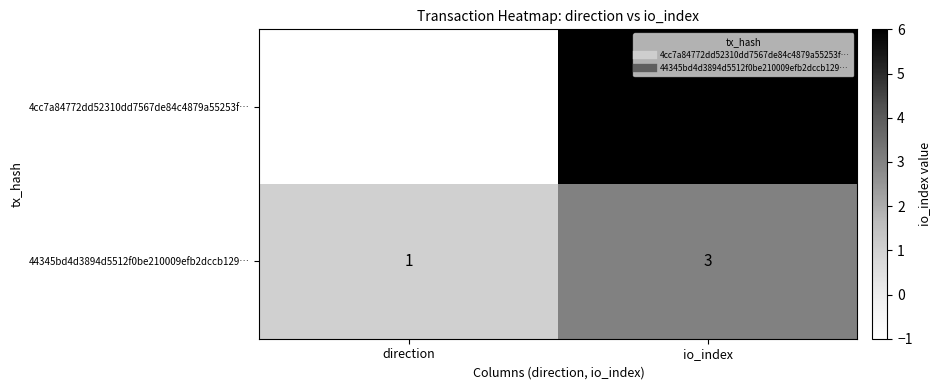

Which series has the largest range (max minus min)?

4cc7a84772dd52310dd7567de84c4879a55253f…